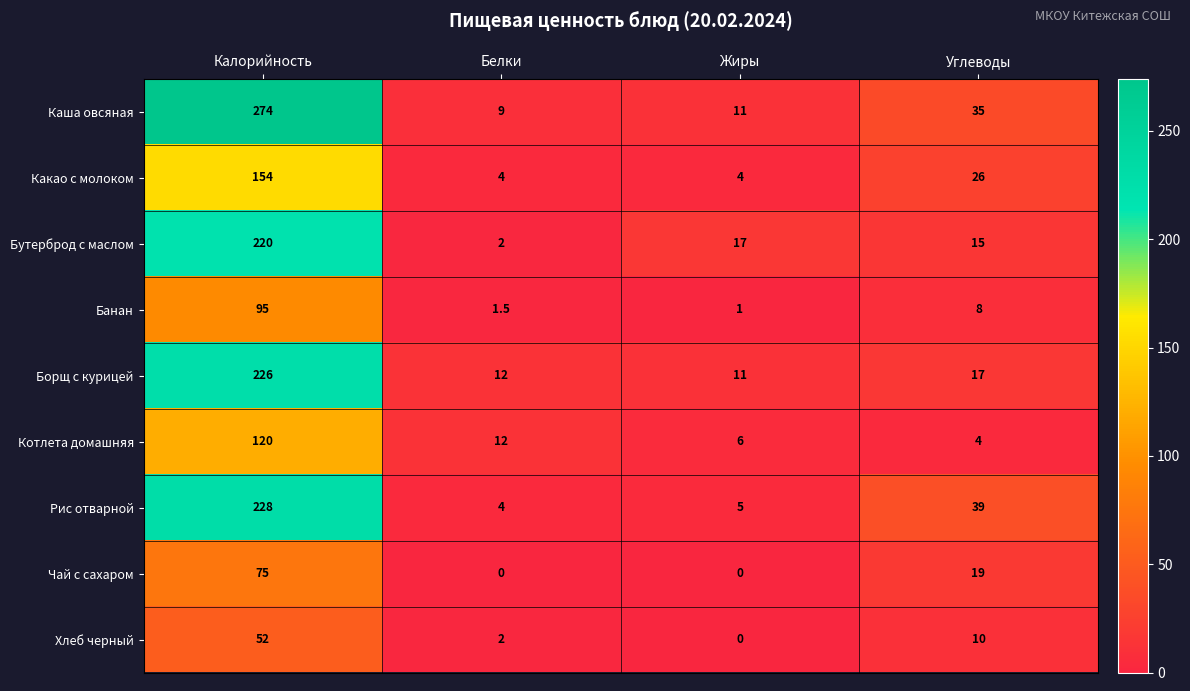

Which label corresponds to the largest value in the chart?

Калорийность